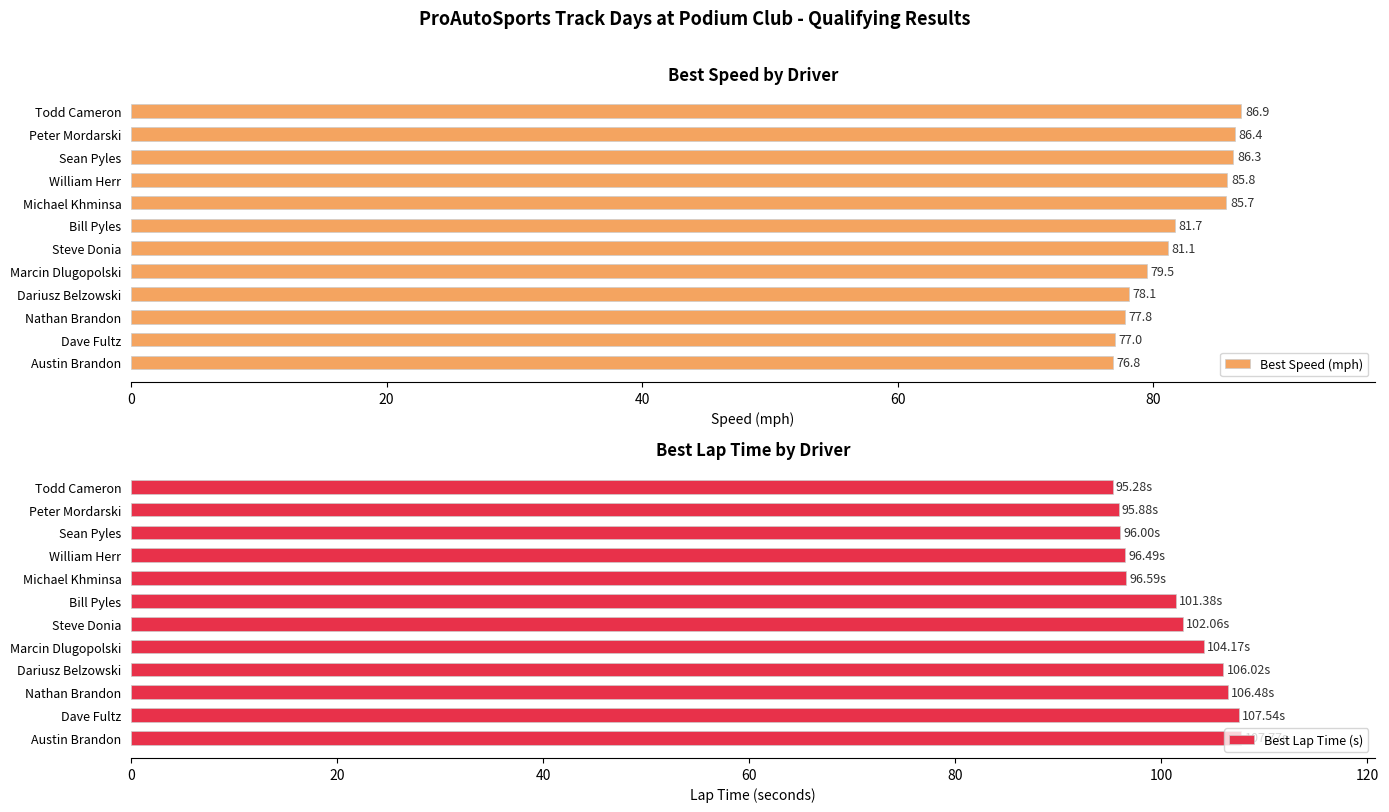

Rank the series by their maximum value, from highest to lowest.

Best Lap Time (s), Best Speed (mph)